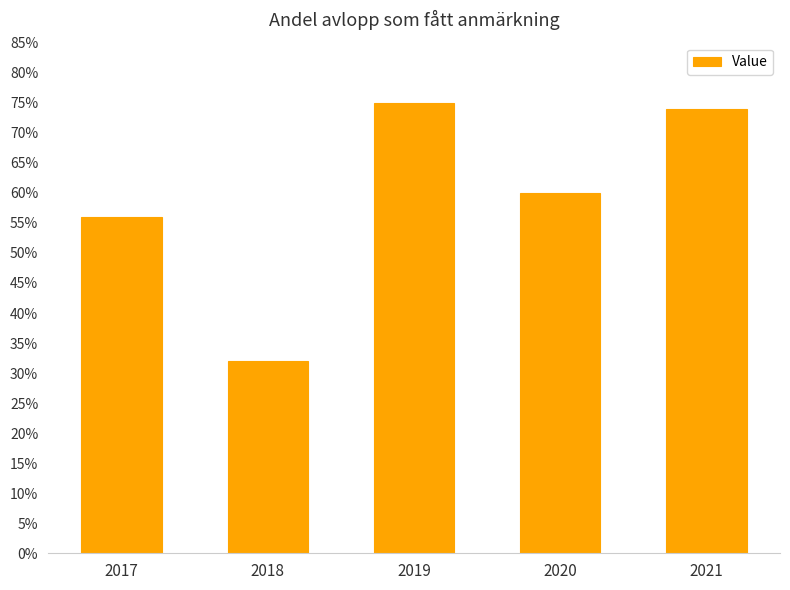

At which label is the value closest to 53?

2017